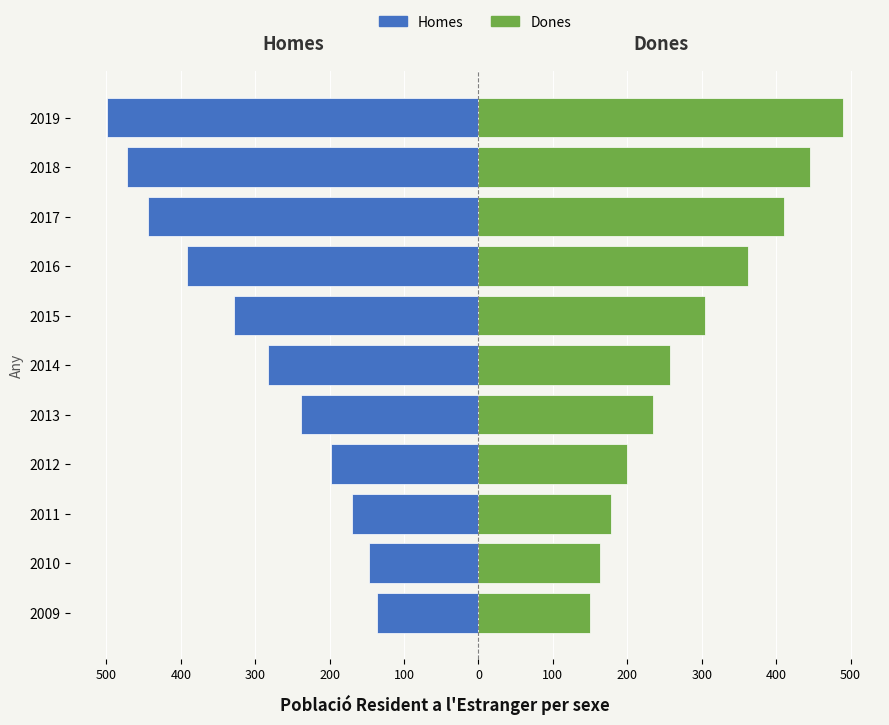

The Dones series shows 113 at 2017. True or false?

False